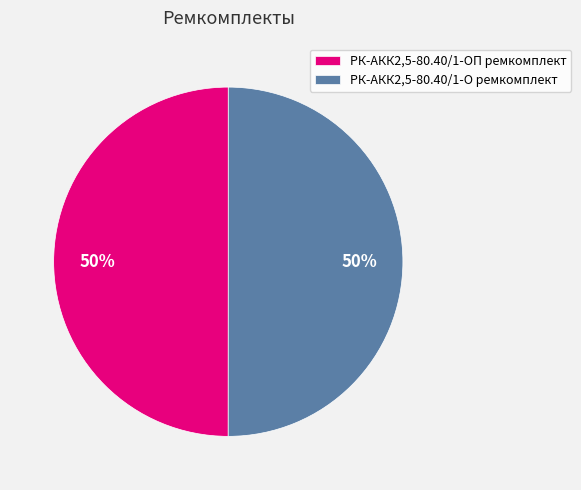

Count the number of slices in the pie.

2